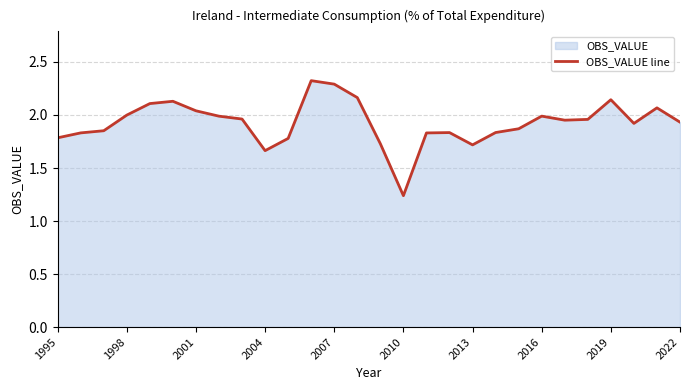

The value at 2019 is 3.5. True or false?

False